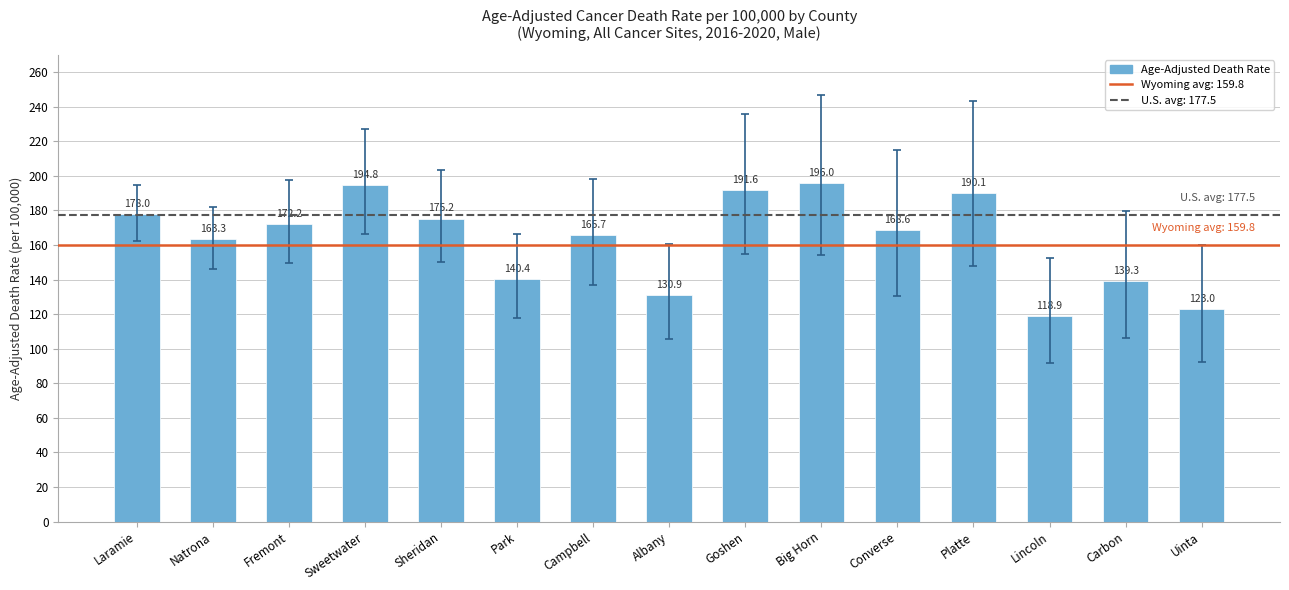

What value does the data have at Laramie?

178.0